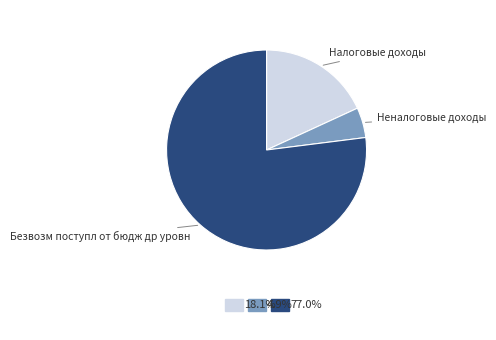

Which slice is the smallest?

Неналоговые доходы